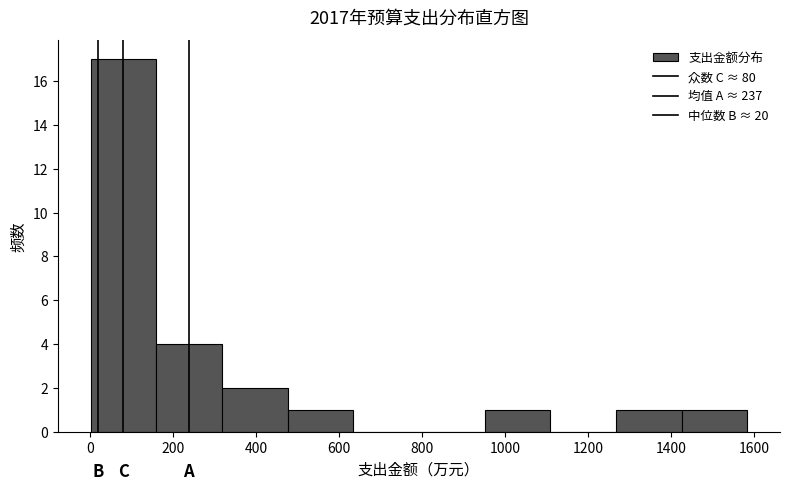

Reading left to right, transcribe this chart: for each bar, give the range it covers on the x-axis and its height. Neither the bar edges nor the heights are printed on the chart, so give them approximately, as read against the axes.

0 to 160: 17
160 to 320: 4
320 to 480: 2
480 to 640: 1
640 to 800: 0
800 to 960: 0
960 to 1100: 1
1100 to 1260: 0
1260 to 1420: 1
1420 to 1580: 1